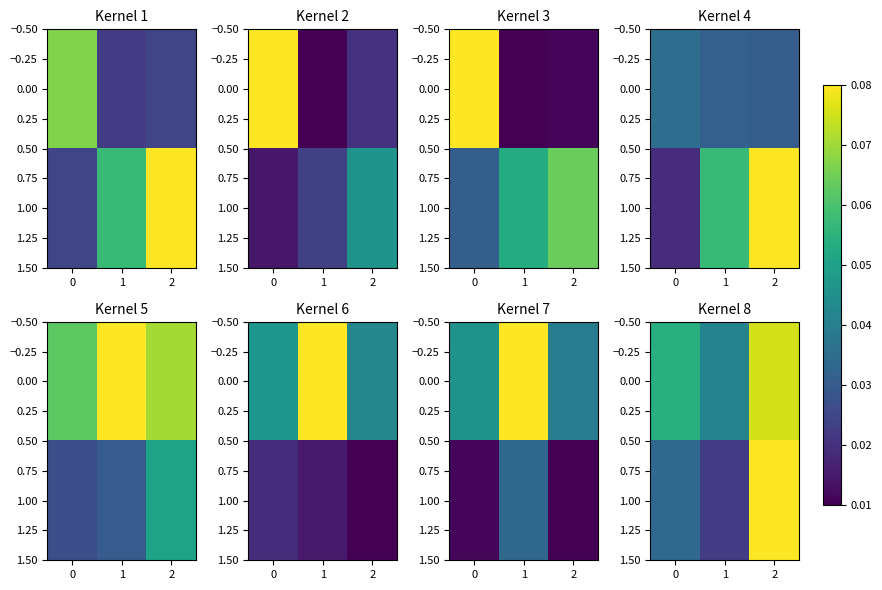

Is the value of 0.00 at 2 greater than the value of 1.00 at 1?

Yes